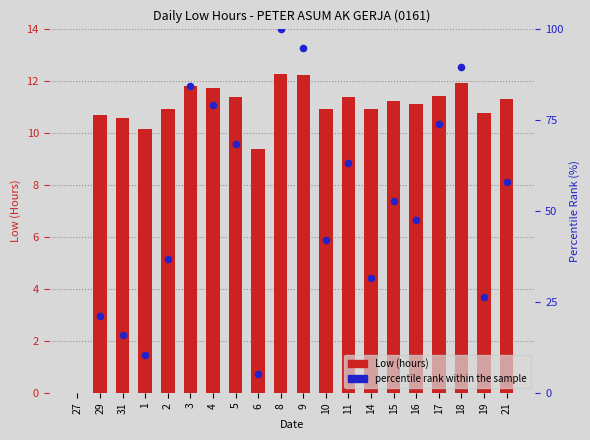

Which has a higher value, 11 or 5?

5